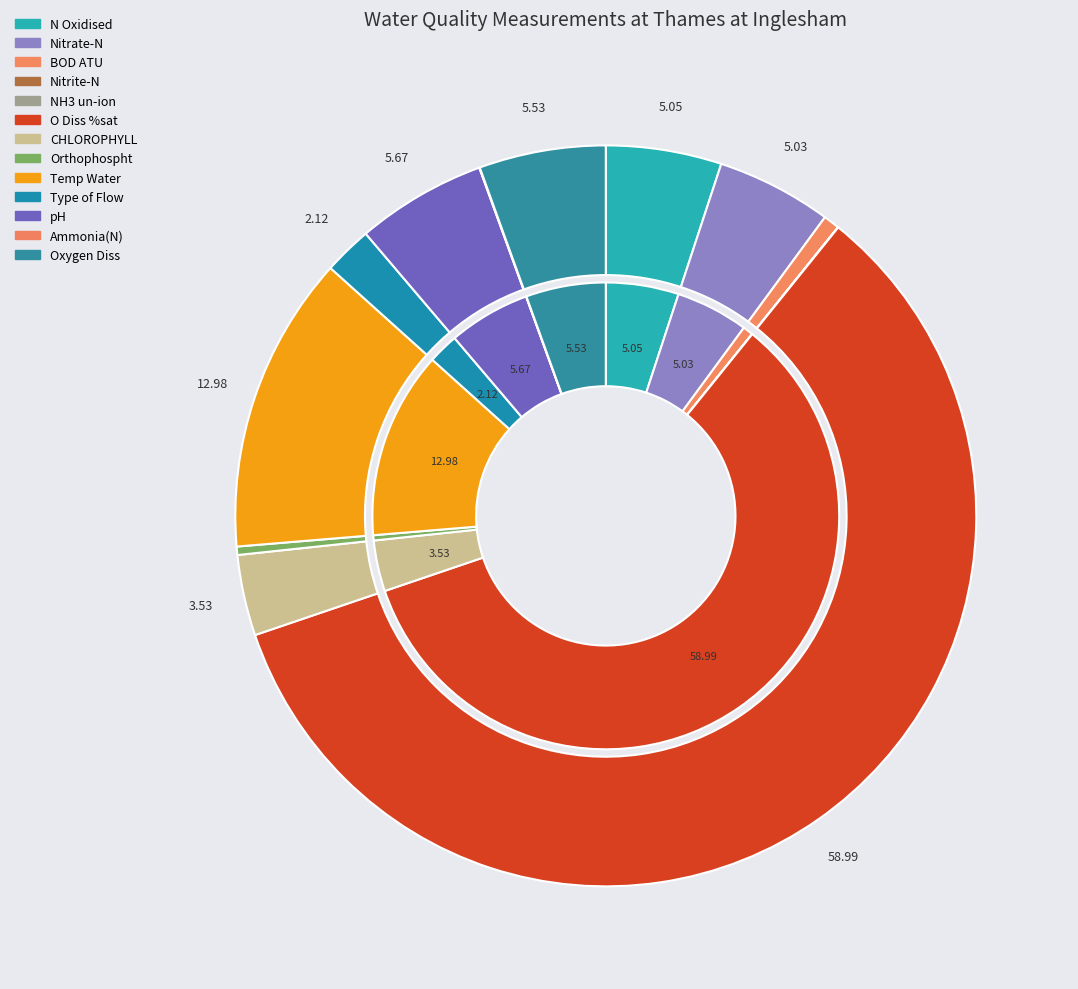

What is the smallest slice in the pie chart?

NH3 un-ion